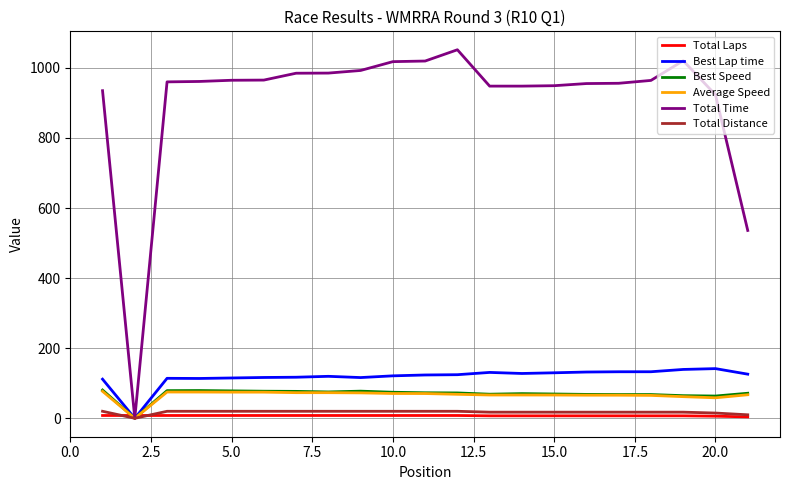

Which series has the largest total across all categories?

Total Time